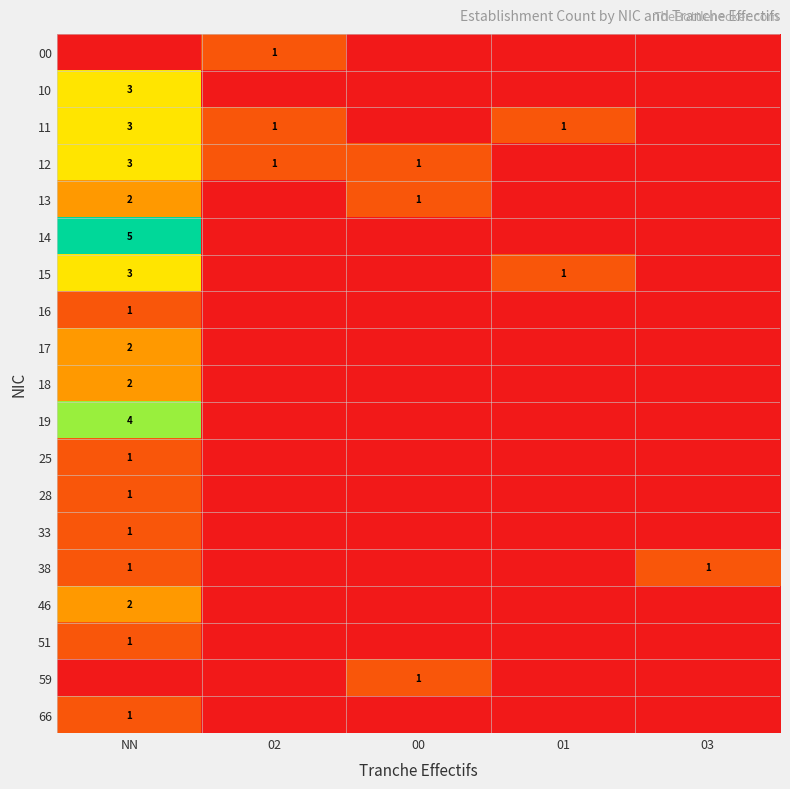

Is it true that 59 equals 1 at 00?

True